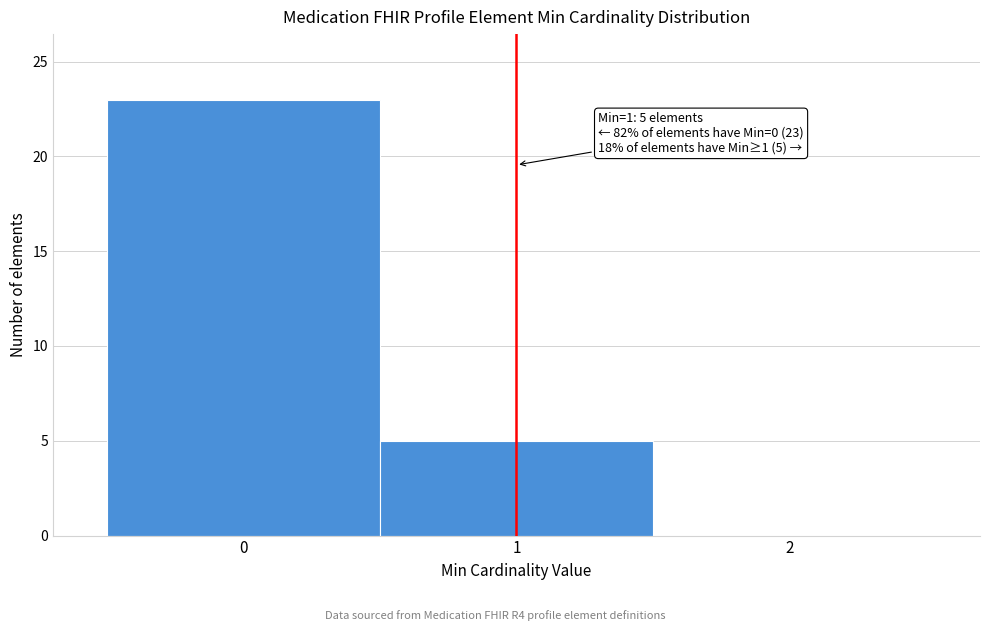

Which range on the x-axis has the tallest bar?

-0.5 to 0.5